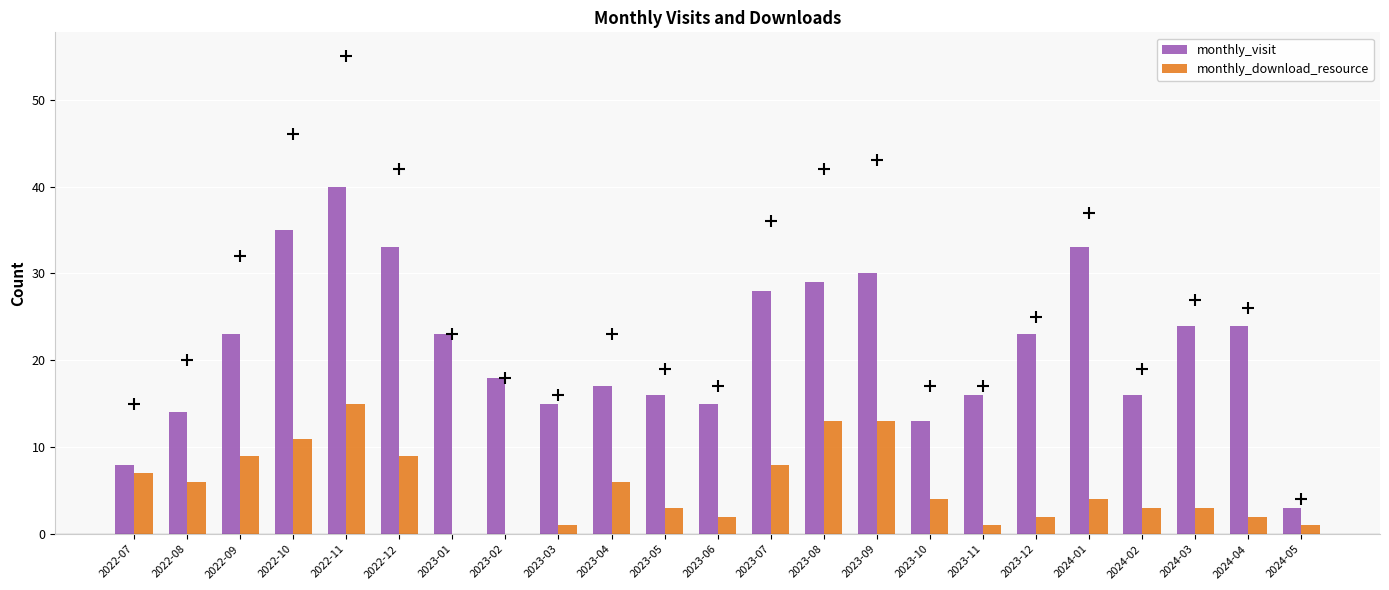

How many distinct data groups are displayed?

2